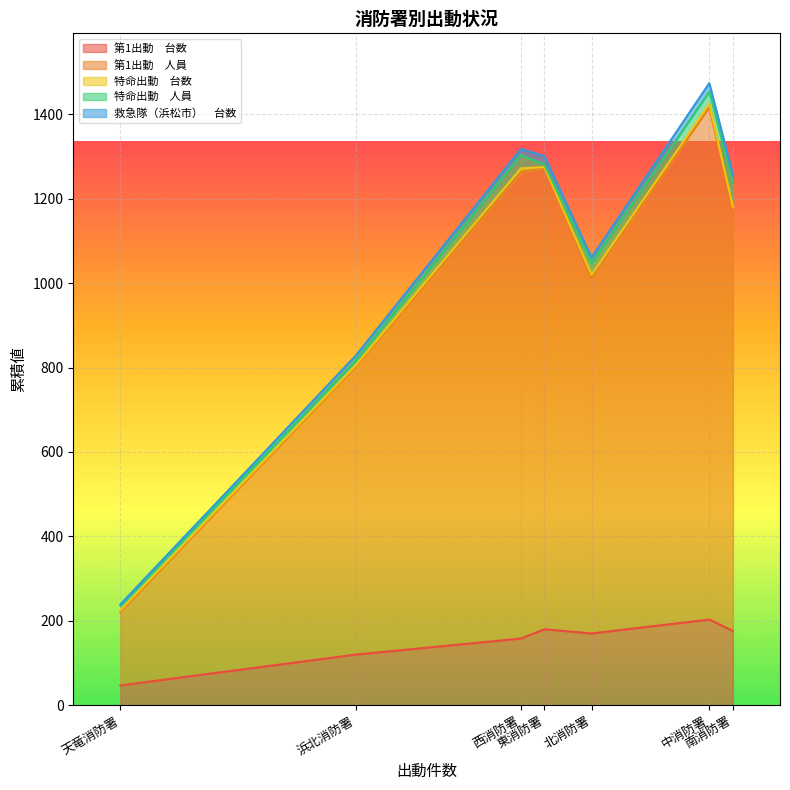

What is the average value of the 特命出動　人員 series?

25